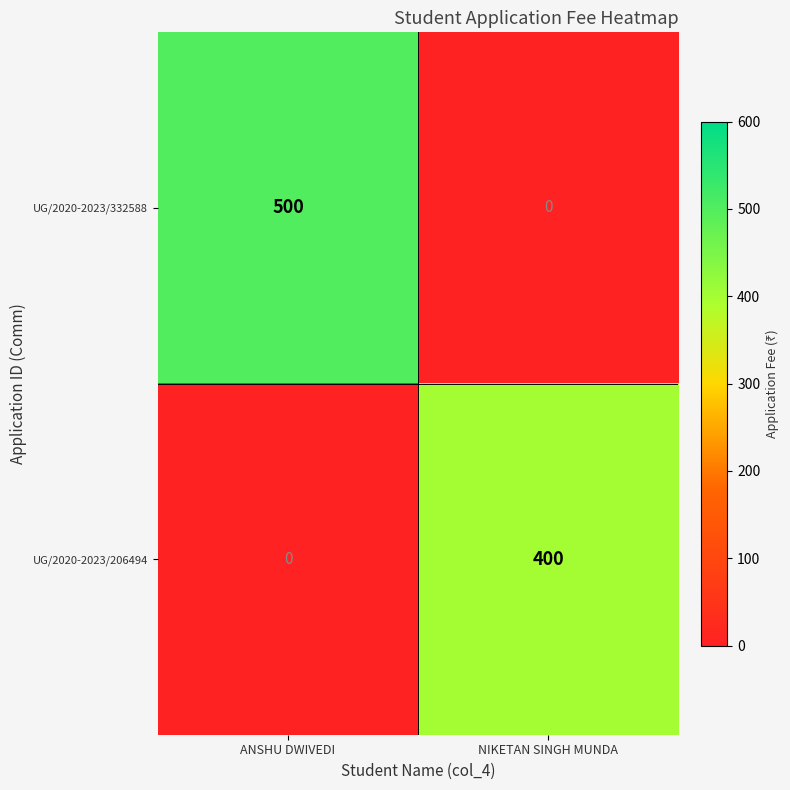

Which series has the largest total across all categories?

UG/2020-2023/332588